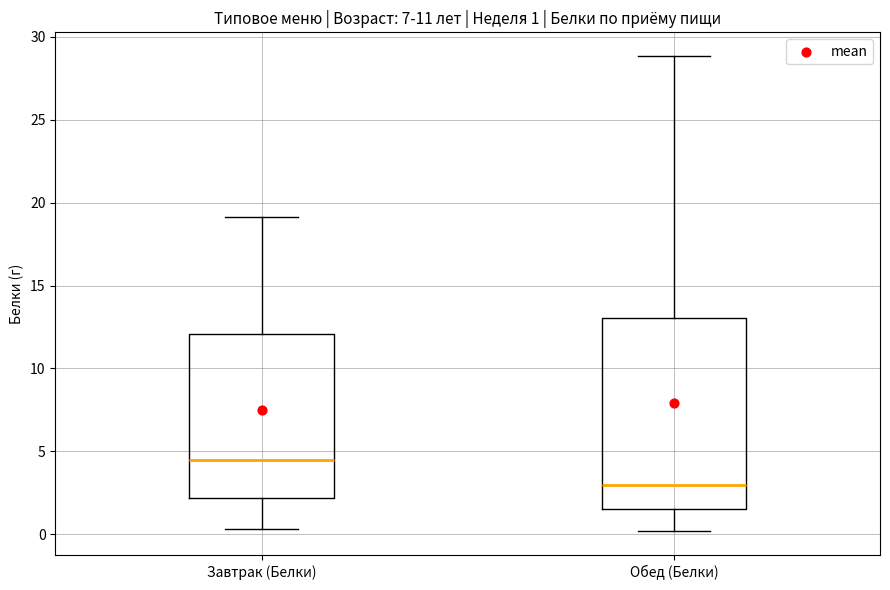

Comparing the boxes themselves (not the whiskers), which one is the tallest?

Обед (Белки)